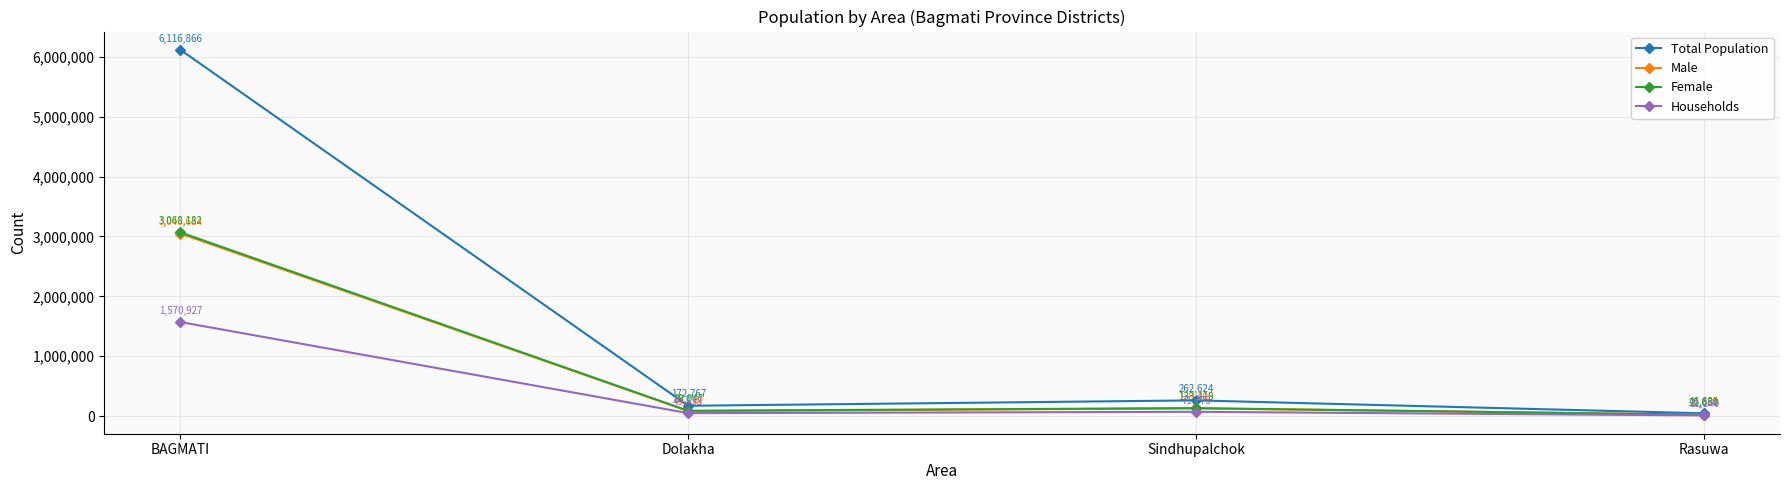

Between Sindhupalchok and Rasuwa, which series saw the biggest shift?

Total Population